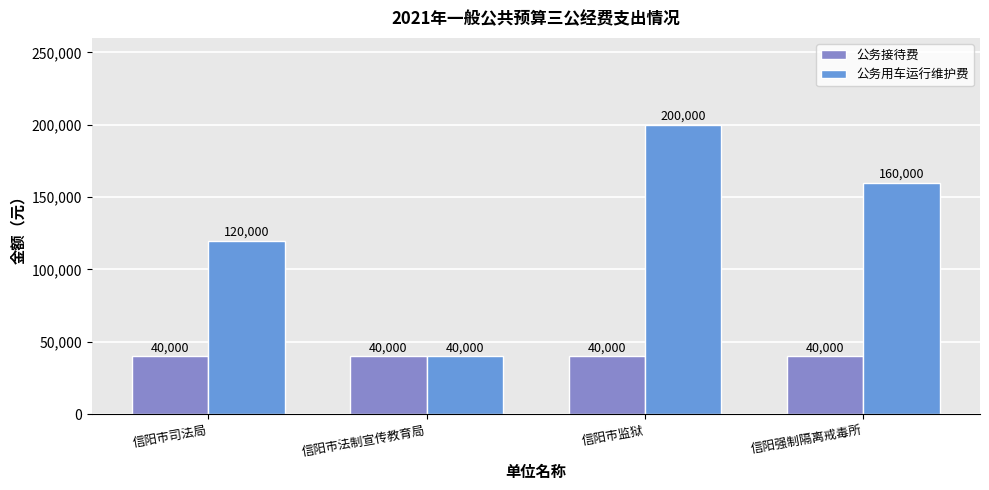

How many bars are there in total?

8